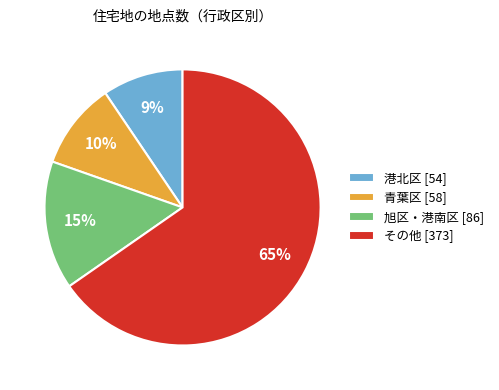

To the nearest percent, what percentage of the pie is 青葉区 [58]?

10%